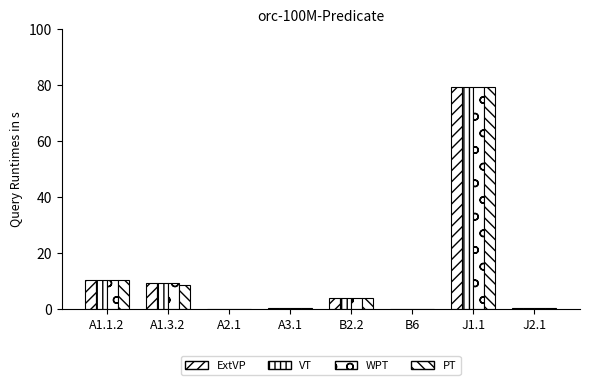

Reading right to left, list all the values displayed in this chart.

ExtVP: J2.1=0.4	J1.1=79.3	B6=0.0	B2.2=3.9	A3.1=0.1	A2.1=0.0	A1.3.2=9.3	A1.1.2=10.2
VT: J2.1=0.4	J1.1=79.3	B6=0.0	B2.2=3.9	A3.1=0.1	A2.1=0.0	A1.3.2=9.3	A1.1.2=10.2
WPT: J2.1=0.4	J1.1=79.3	B6=0.0	B2.2=3.9	A3.1=0.1	A2.1=0.0	A1.3.2=9.3	A1.1.2=10.2
PT: J2.1=0.2	J1.1=79.3	B6=0.0	B2.2=3.9	A3.1=0.1	A2.1=0.0	A1.3.2=8.3	A1.1.2=10.2